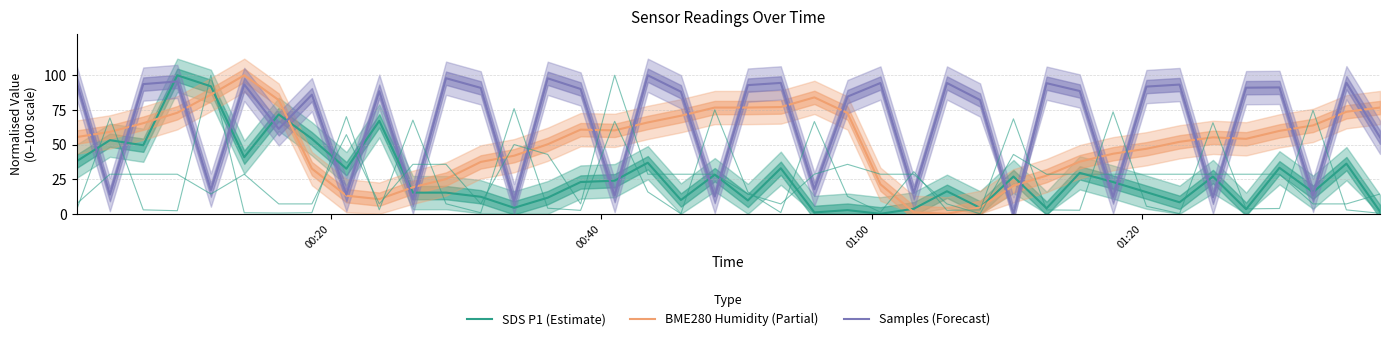

Reading left to right, extract all data points from this chart.

SDS P1 (Estimate): 37.9	53.2	49.5	100.0	92.0	40.9	71.8	54.2	32.6	67.1	15.3	15.3	12.3	4.3	11.6	22.9	23.9	36.9	10.0	28.2	9.6	32.9	1.0	2.7	0.0	3.7	16.3	4.3	26.9	4.0	29.6	22.9	15.6	8.3	26.9	3.3	33.2	15.6	36.2	1.7
BME280 Humidity (Partial): 55.4	59.1	65.4	72.9	86.0	100.0	82.1	32.6	13.1	10.6	19.2	25.1	37.5	41.9	50.2	60.8	60.2	65.9	70.8	76.7	76.7	77.1	84.1	72.8	21.3	1.1	0.0	4.7	20.3	27.6	37.6	43.4	47.0	52.0	55.2	54.1	59.9	63.8	73.7	76.7
Samples (Forecast): 95.3	13.9	93.6	95.6	17.1	93.4	61.3	86.0	13.9	88.5	10.4	97.9	90.9	9.5	97.8	90.1	13.1	100.0	88.1	12.5	92.9	94.5	17.7	84.6	94.4	15.1	94.4	82.1	0.0	94.3	88.7	12.1	91.8	93.3	11.9	91.0	91.2	13.3	94.6	55.2